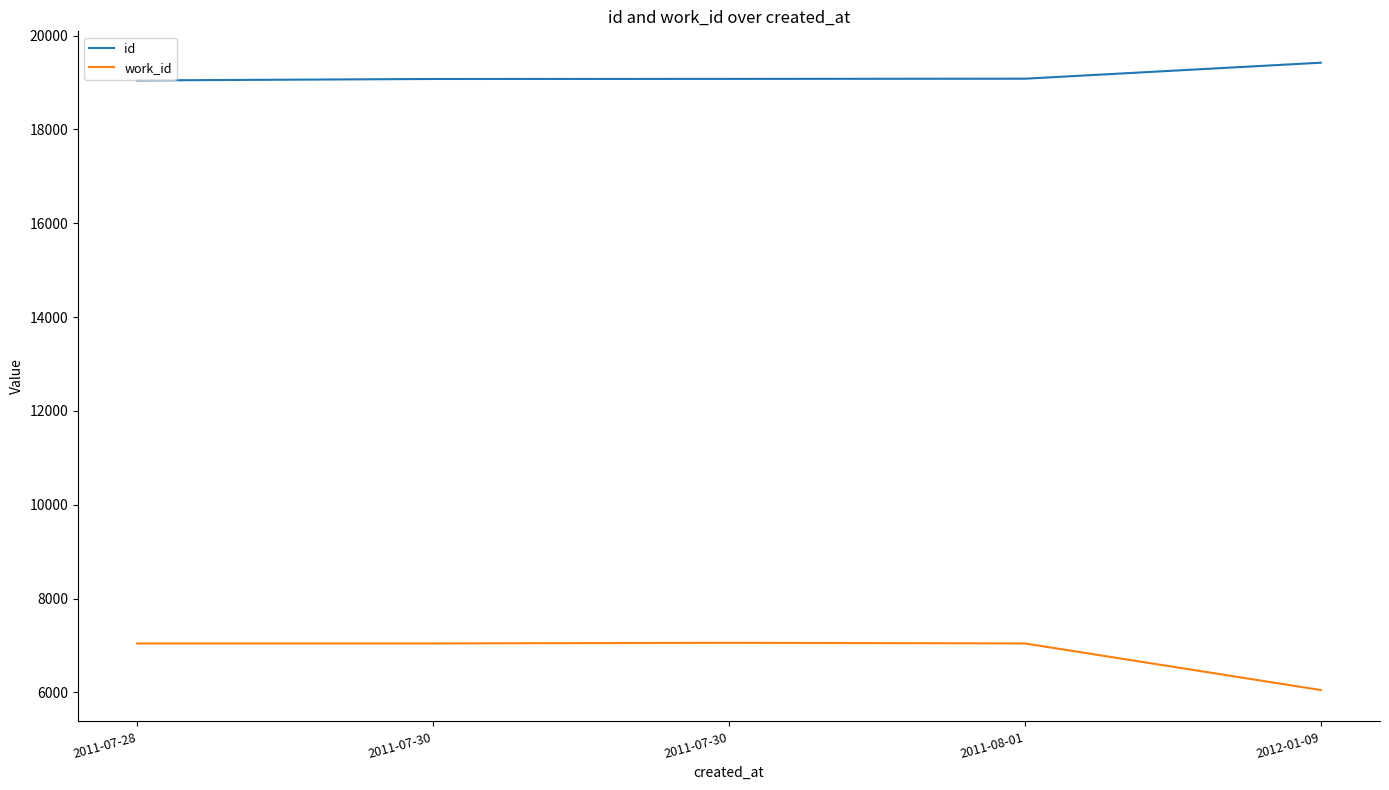

True or false: work_id has more than 1 points higher than both neighbors.

False